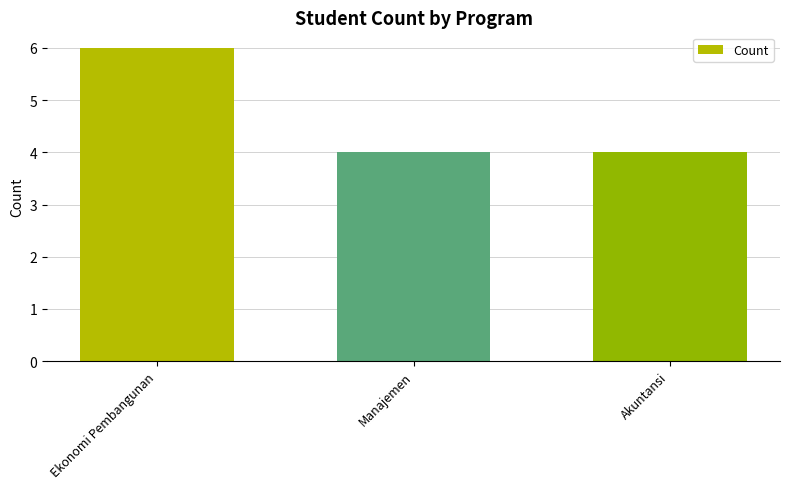

True or false: the data shows 6 at Ekonomi Pembangunan.

True